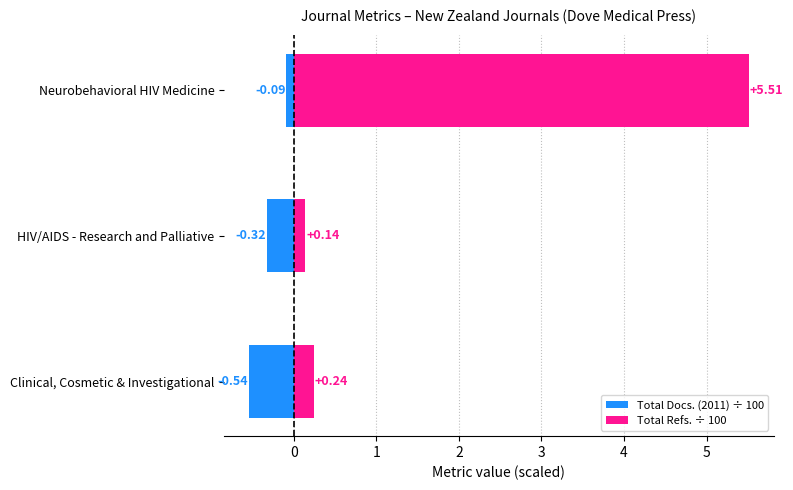

Rank the series by their maximum value, from highest to lowest.

Total Refs. ÷ 100, Total Docs. (2011) ÷ 100